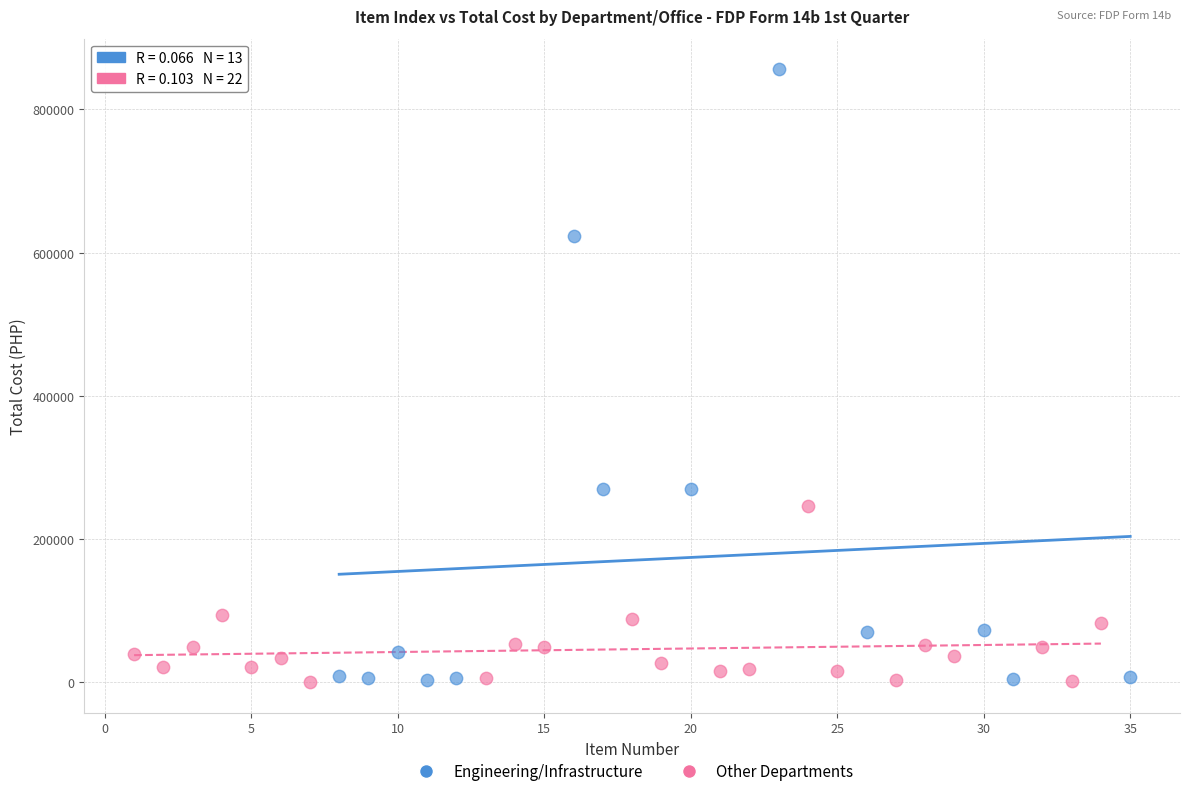

Which series has the largest Y range (max minus min)?

Engineering/Infrastructure